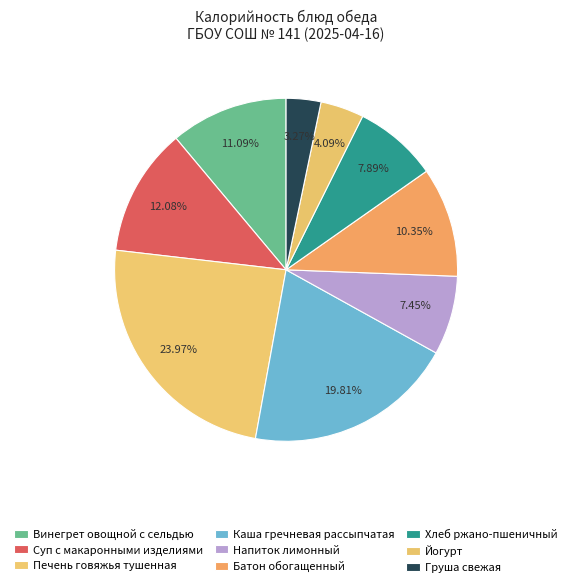

To the nearest percent, what is the combined percentage of Напиток лимонный and Йогурт?

12%